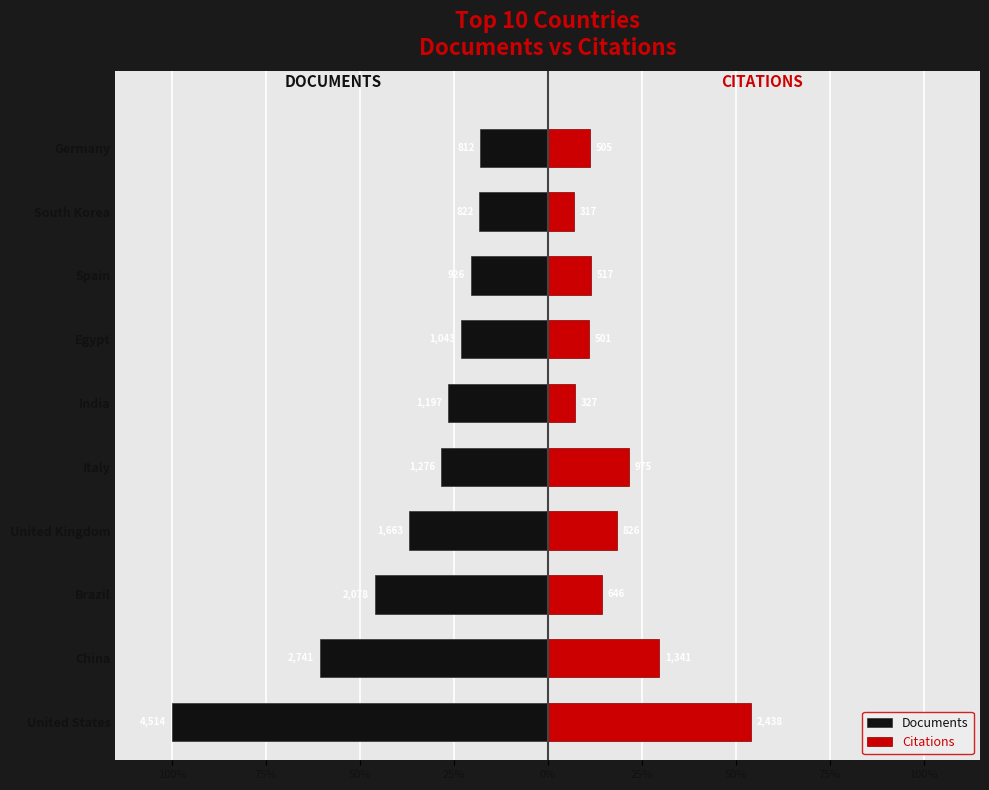

What is the difference between the highest and lowest values at 25%?

55.1